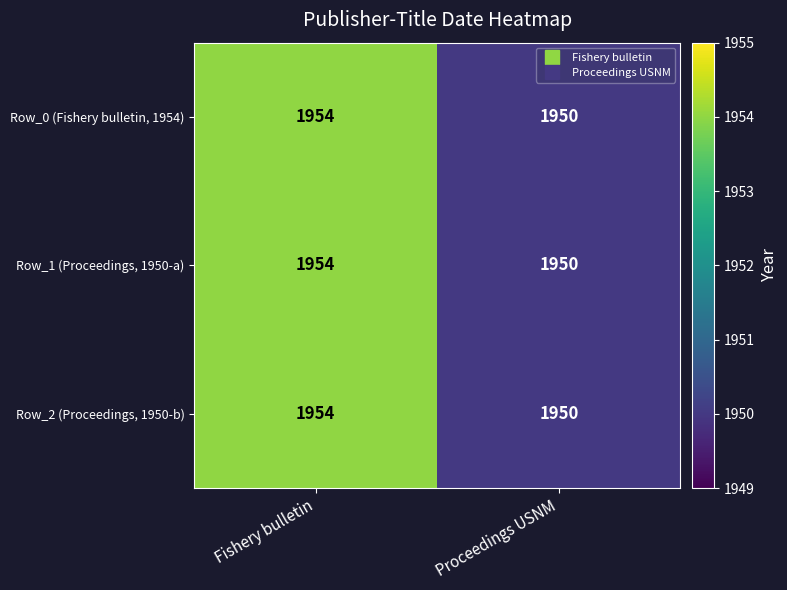

At how many categories does at least one series exceed 1951?

1